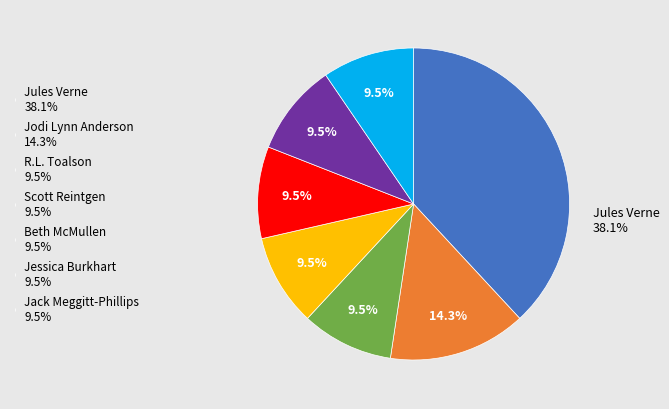

Between Jodi Lynn Anderson 14.3% and Jack Meggitt-Phillips 9.5%, which is larger?

Jodi Lynn Anderson 14.3%